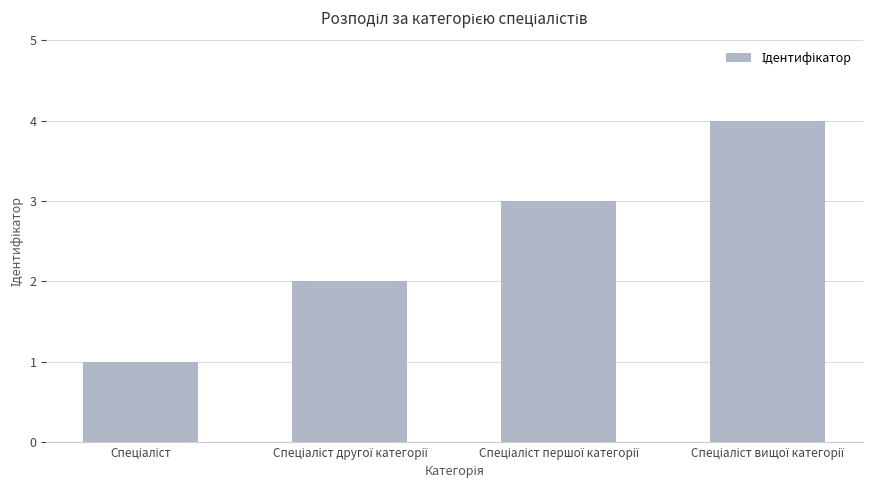

What is the greatest value displayed?

4